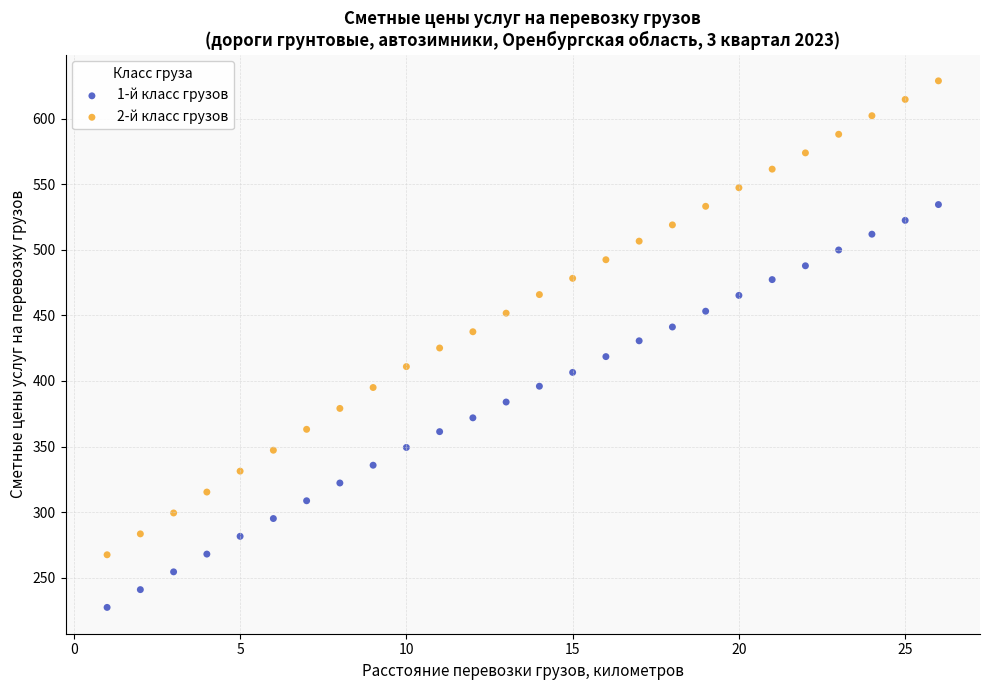

Across all data points, what is the range of X values (max minus min)?

25.0